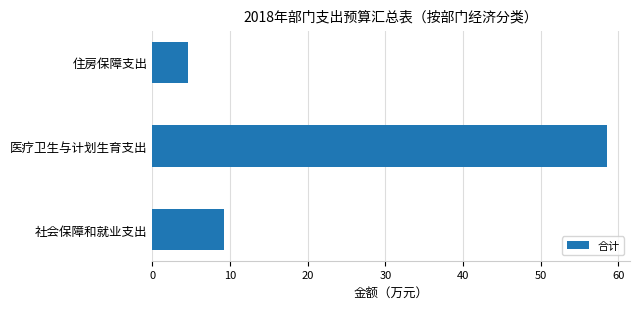

What is the ratio of the value at 医疗卫生与计划生育支出 to the value at 住房保障支出?

12.6